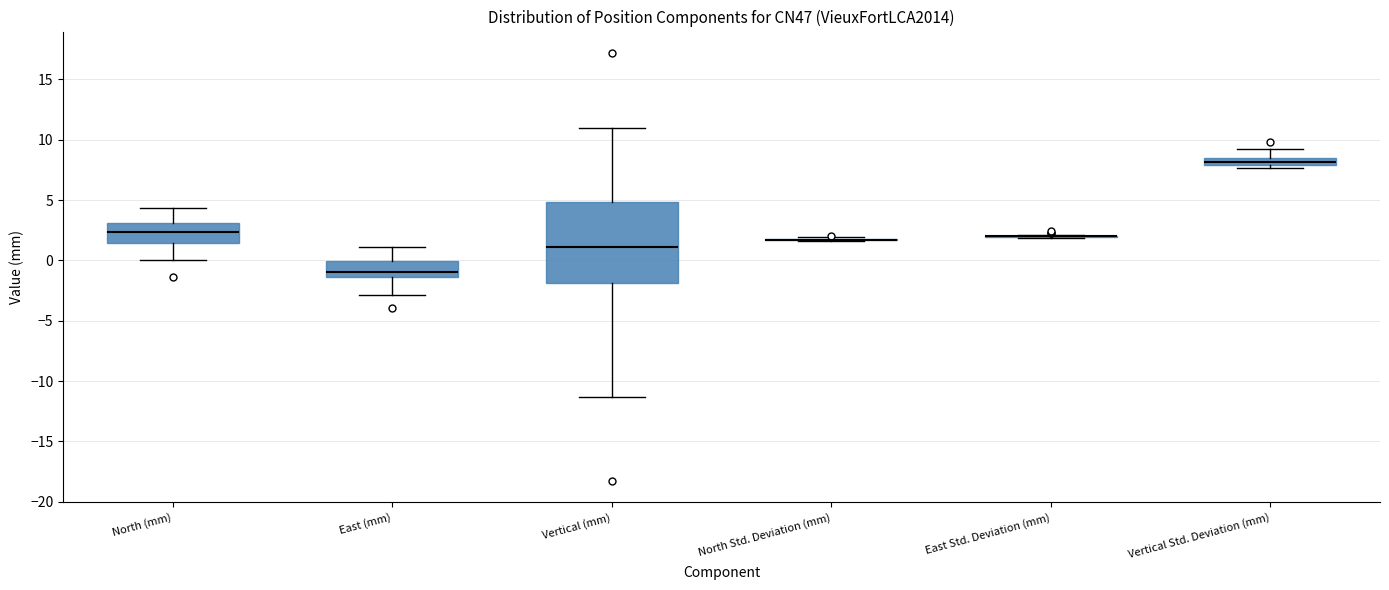

Comparing the boxes themselves (not the whiskers), which one is the tallest?

Vertical (mm)